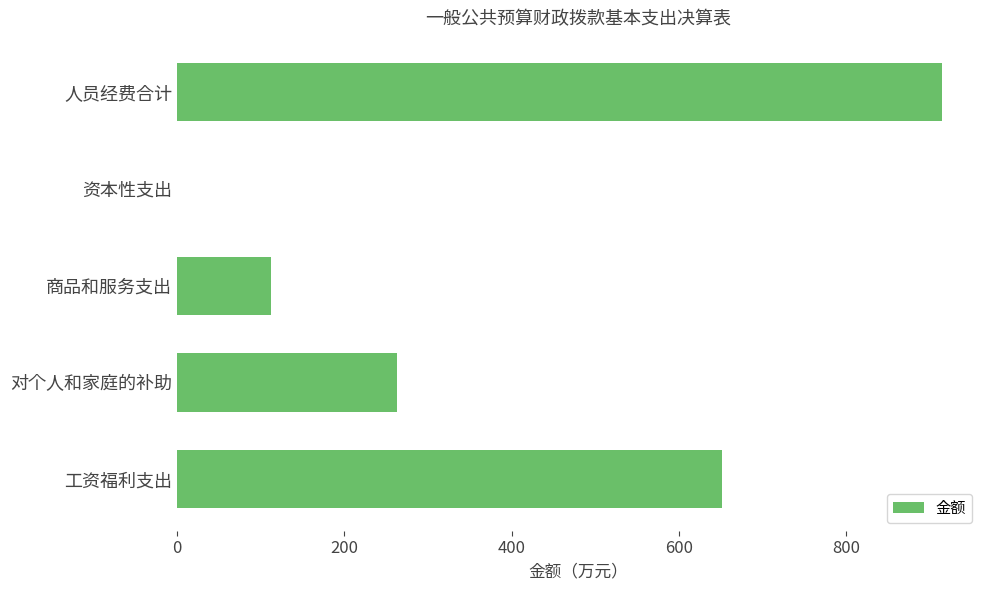

The value at 对个人和家庭的补助 is 262.7. True or false?

True